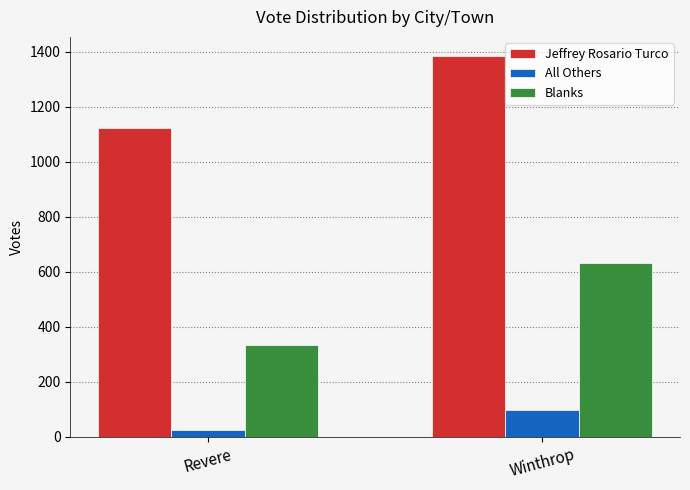

The value of Jeffrey Rosario Turco at Winthrop is 1384. True or false?

True